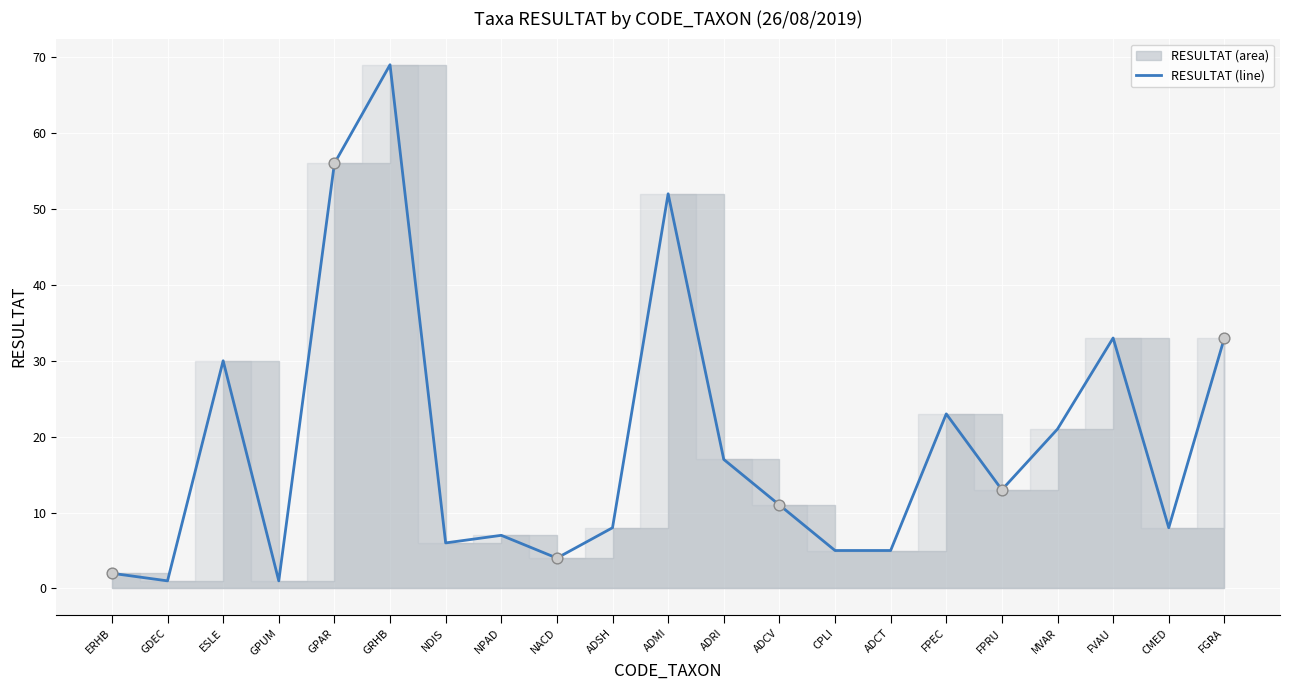

What is the change in value from ERHB to FVAU?

+31